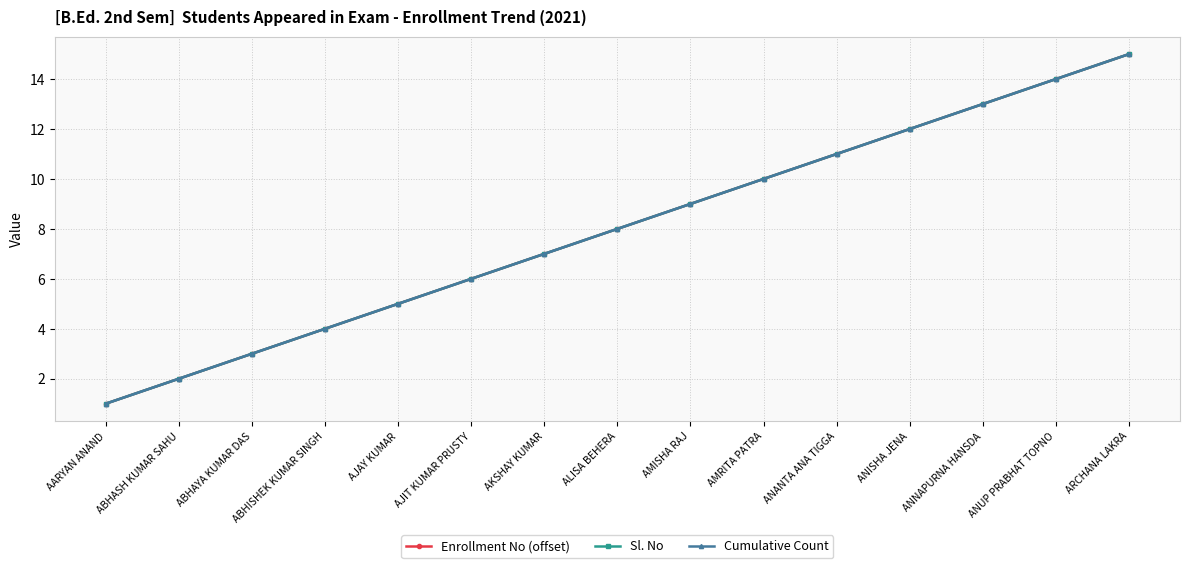

Rank the categories by Enrollment No (offset) value from lowest to highest.

AARYAN ANAND, ABHASH KUMAR SAHU, ABHAYA KUMAR DAS, ABHISHEK KUMAR SINGH, AJAY KUMAR, AJIT KUMAR PRUSTY, AKSHAY KUMAR, ALISA BEHERA, AMISHA RAJ, AMRITA PATRA, ANANTA ANA TIGGA, ANISHA JENA, ANNAPURNA HANSDA, ANUP PRABHAT TOPNO, ARCHANA LAKRA